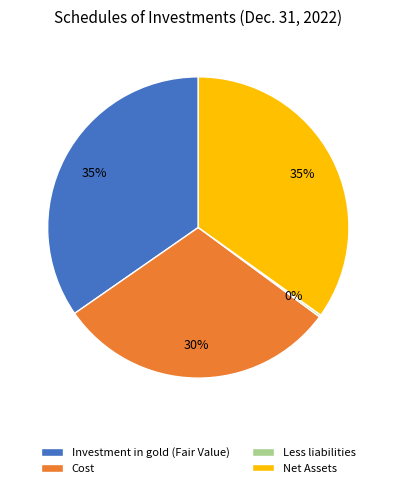

Approximately how many times larger is the value at Net Assets compared to Investment in gold (Fair Value)?

1.0